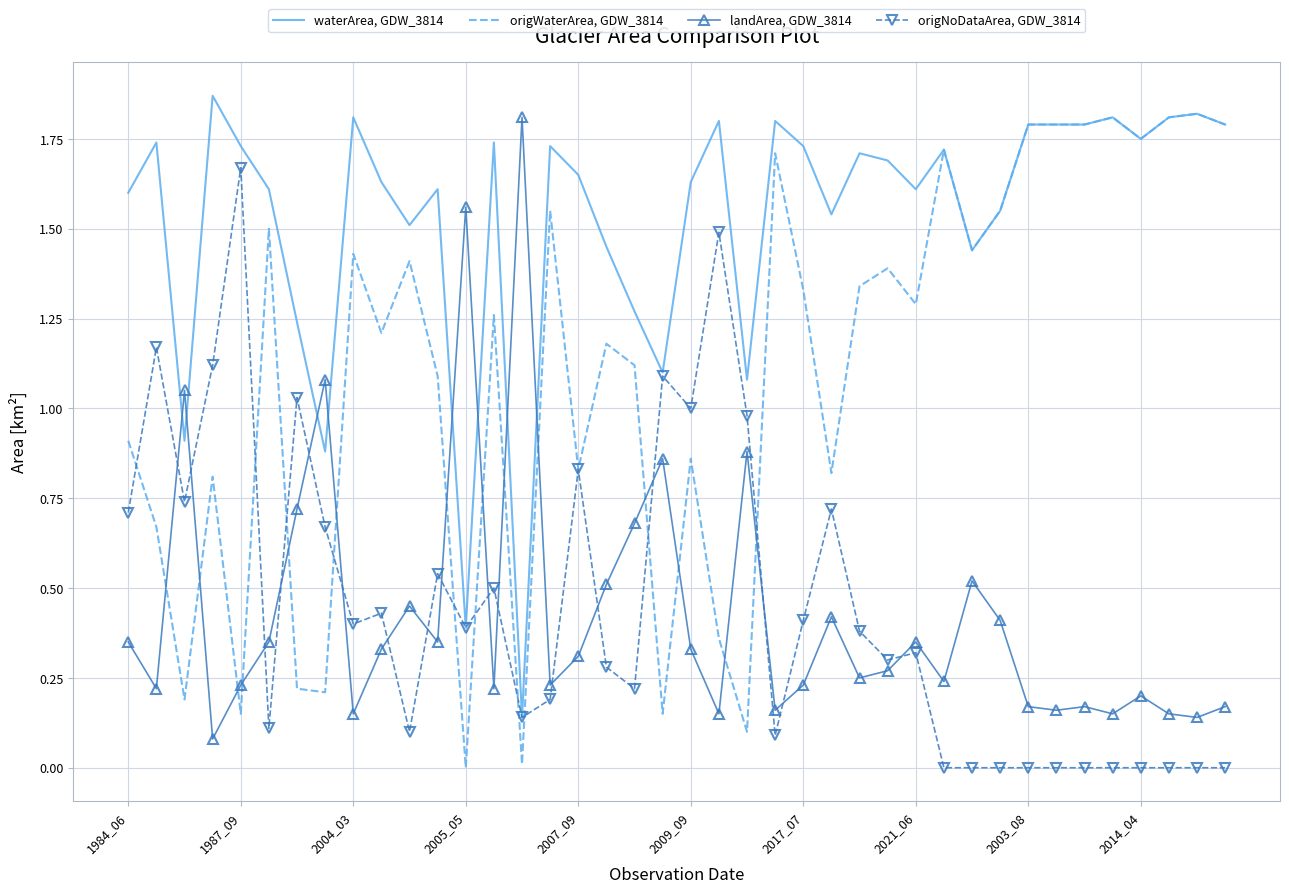

How many distinct data groups are displayed?

4